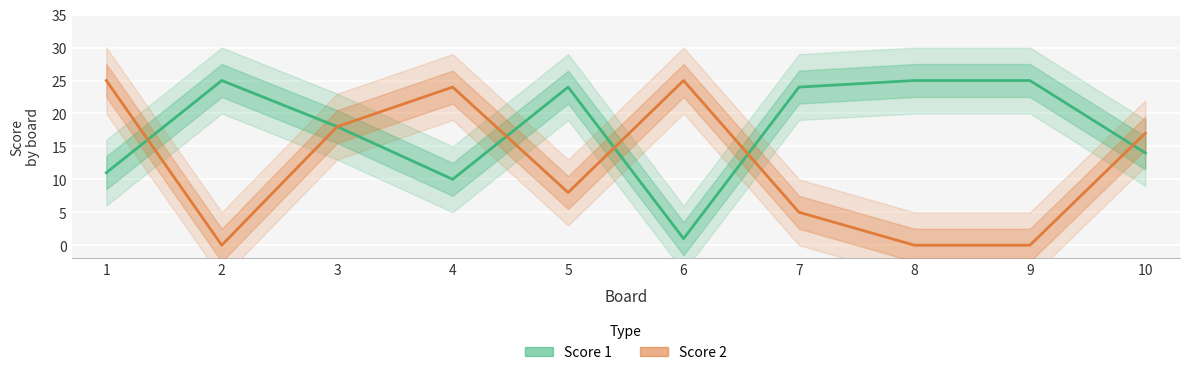

Is the value of Score 1 at 7 greater than the value of Score 2 at 5?

Yes